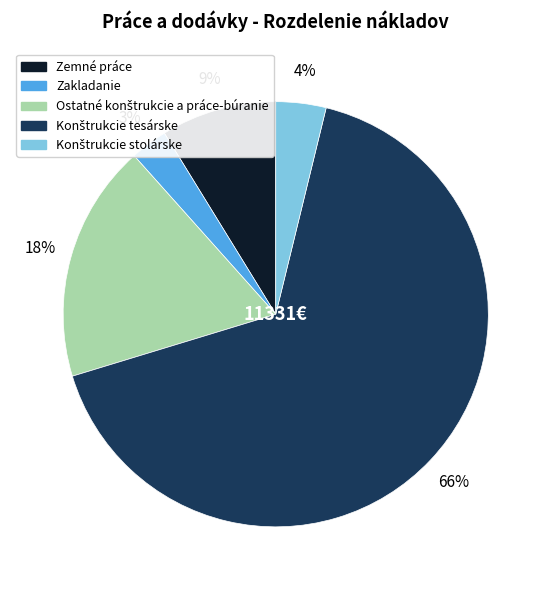

What is the smallest slice in the pie chart?

Zakladanie